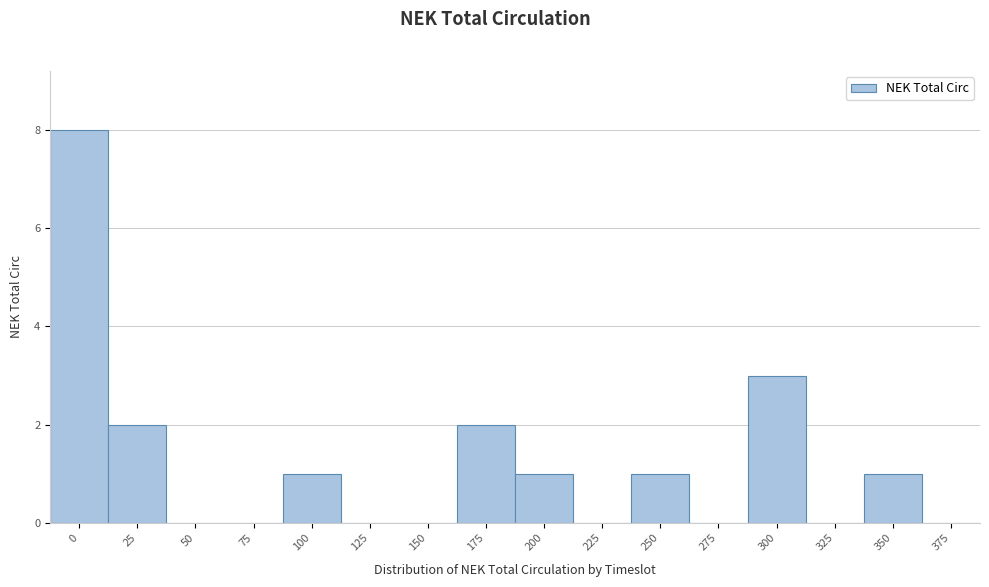

Reading left to right, extract all data points from this chart.

0=8	25=2	50=0	75=0	100=1	125=0	150=0	175=2	200=1	225=0	250=1	275=0	300=3	325=0	350=1	375=0